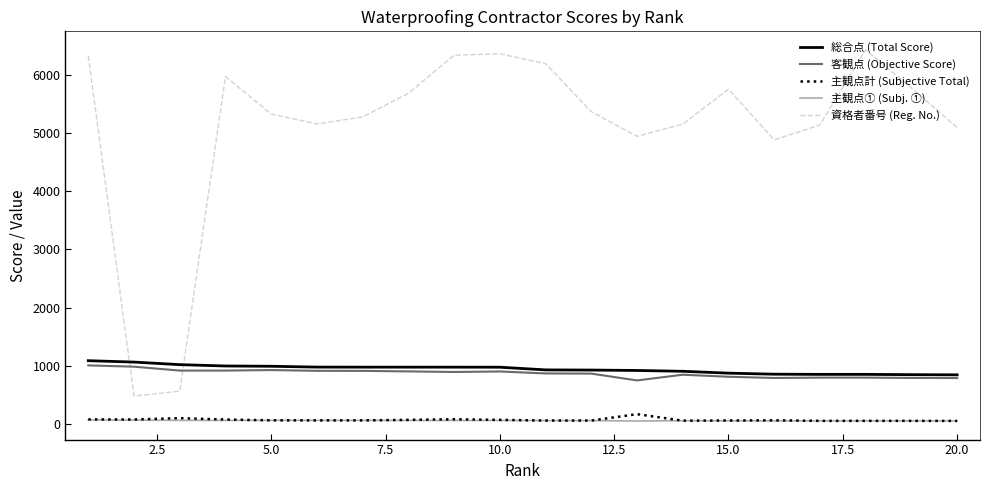

True or false: 主観点① (Subj. ①) and 総合点 (Total Score) intersect in this chart.

False